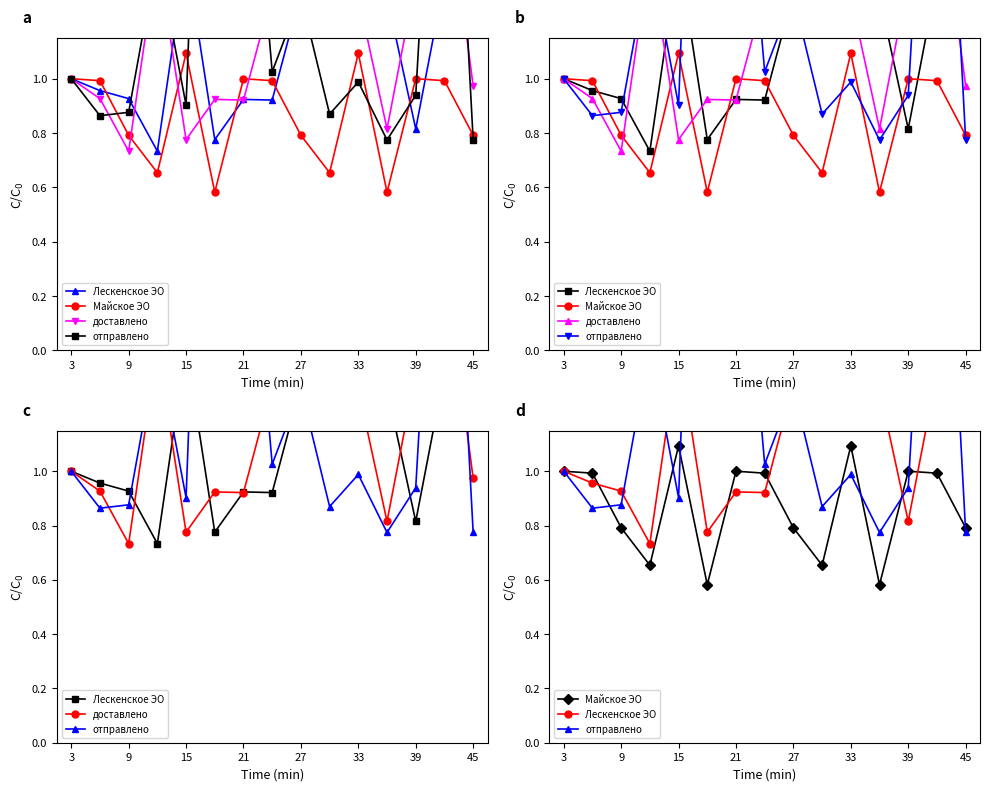

What is the sum of all доставлено values?

19.1